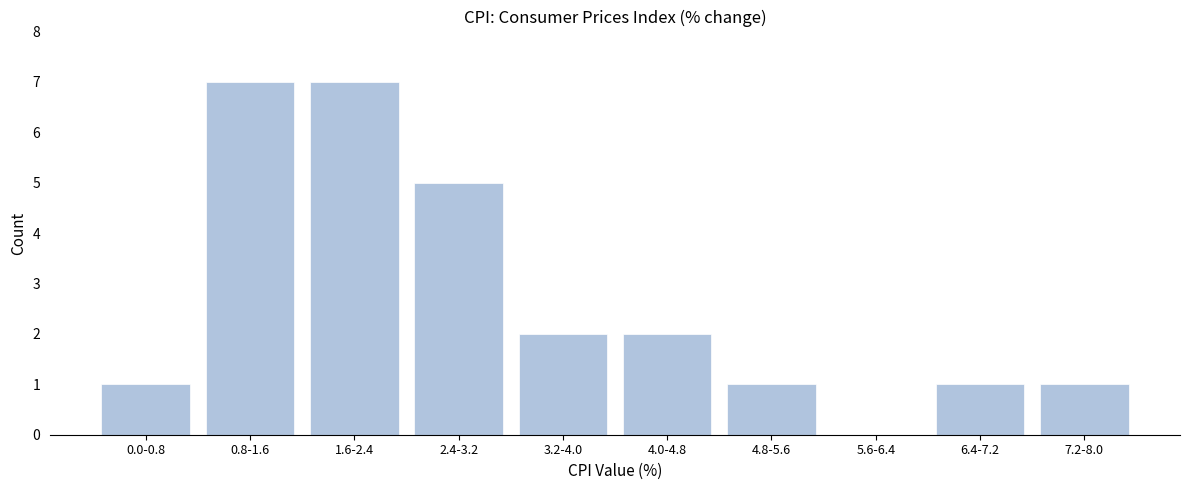

Reading right to left, what are all the values shown in this chart?

7.2-8.0=1	6.4-7.2=1	5.6-6.4=0	4.8-5.6=1	4.0-4.8=2	3.2-4.0=2	2.4-3.2=5	1.6-2.4=7	0.8-1.6=7	0.0-0.8=1